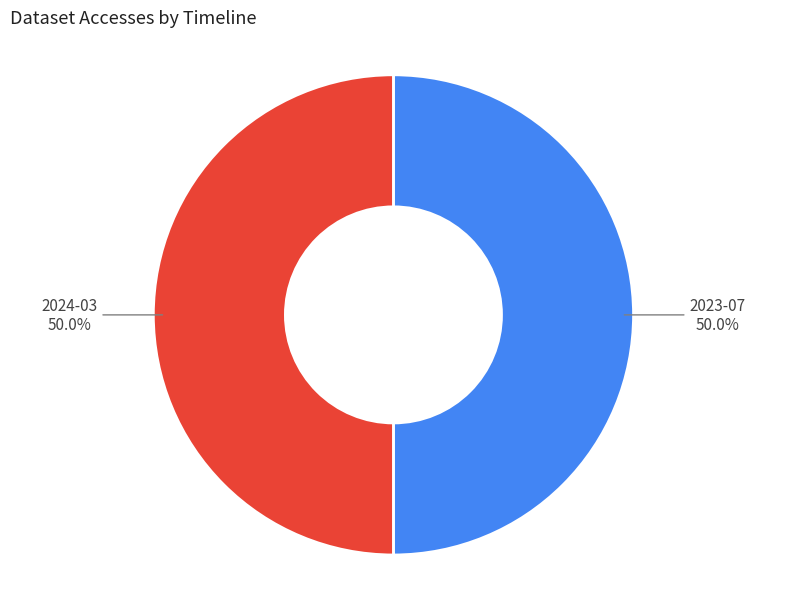

Count the number of slices in the pie.

2